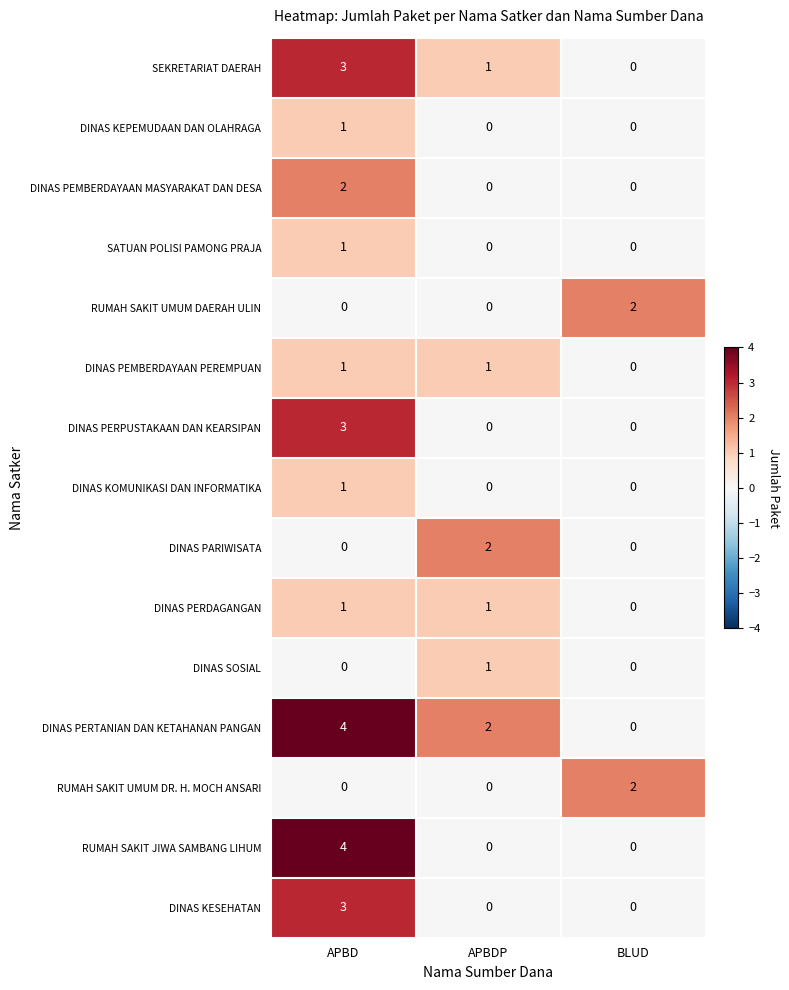

Which series has the largest total across all categories?

DINAS PERTANIAN DAN KETAHANAN PANGAN